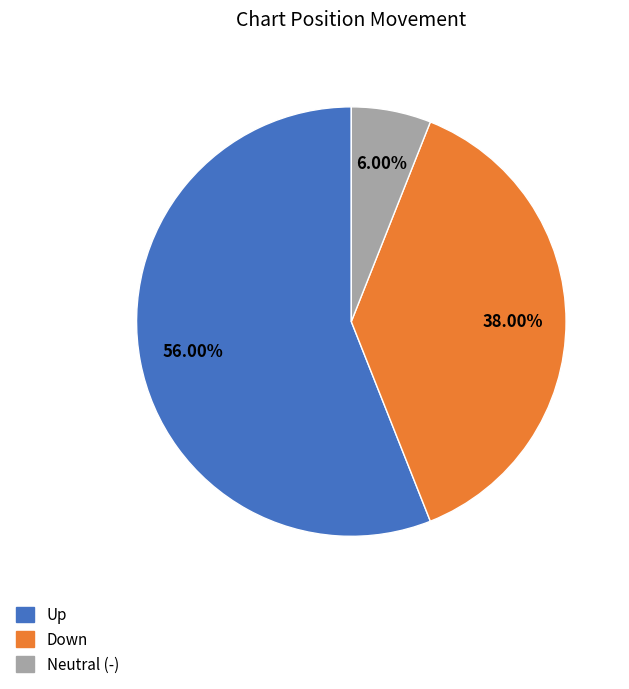

Does any single category account for the majority?

Yes